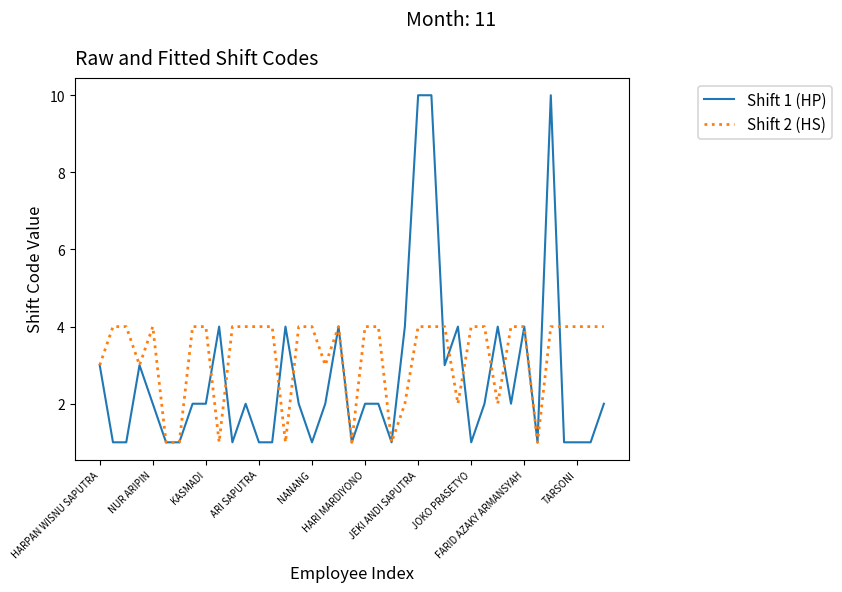

Reading left to right, what are all the values shown in this chart?

Shift 1 (HP): 3	1	1	3	2	1	1	2	2	4	1	2	1	1	4	2	1	2	4	1	2	2	1	4	10	10	3	4	1	2	4	2	4	1	10	1	1	1	2
Shift 2 (HS): 3	4	4	3	4	1	1	4	4	1	4	4	4	4	1	4	4	3	4	1	4	4	1	2	4	4	4	2	4	4	2	4	4	1	4	4	4	4	4